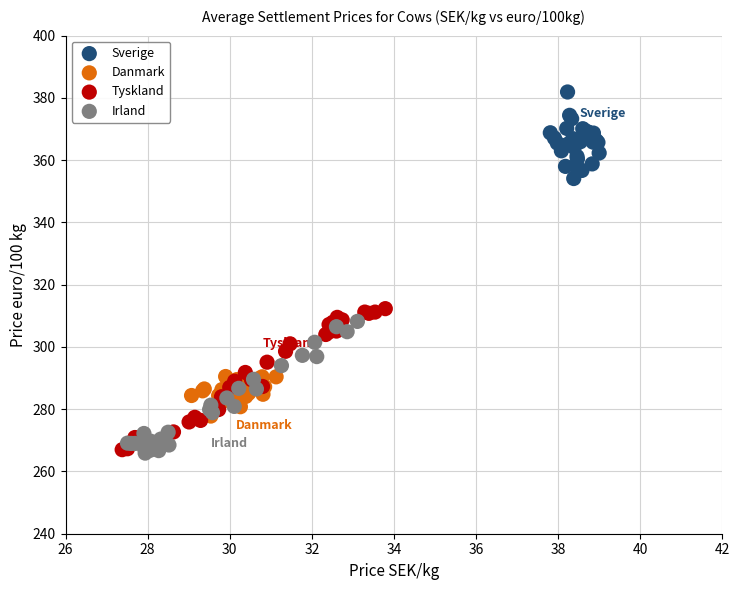

Which series contains the highest Y value?

Sverige